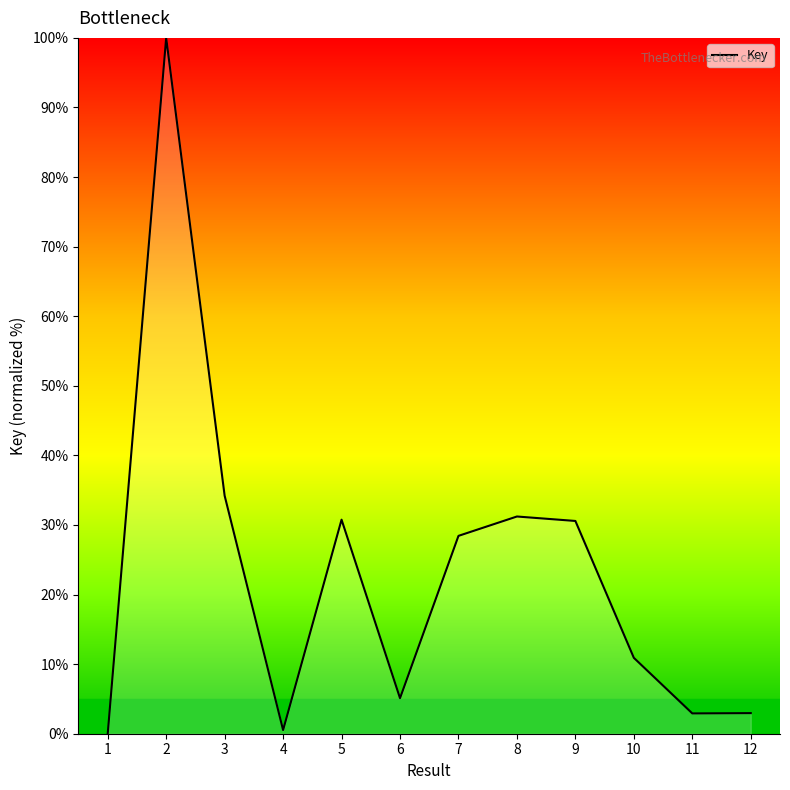

True or false: the data shows 44.7 at 1.

False